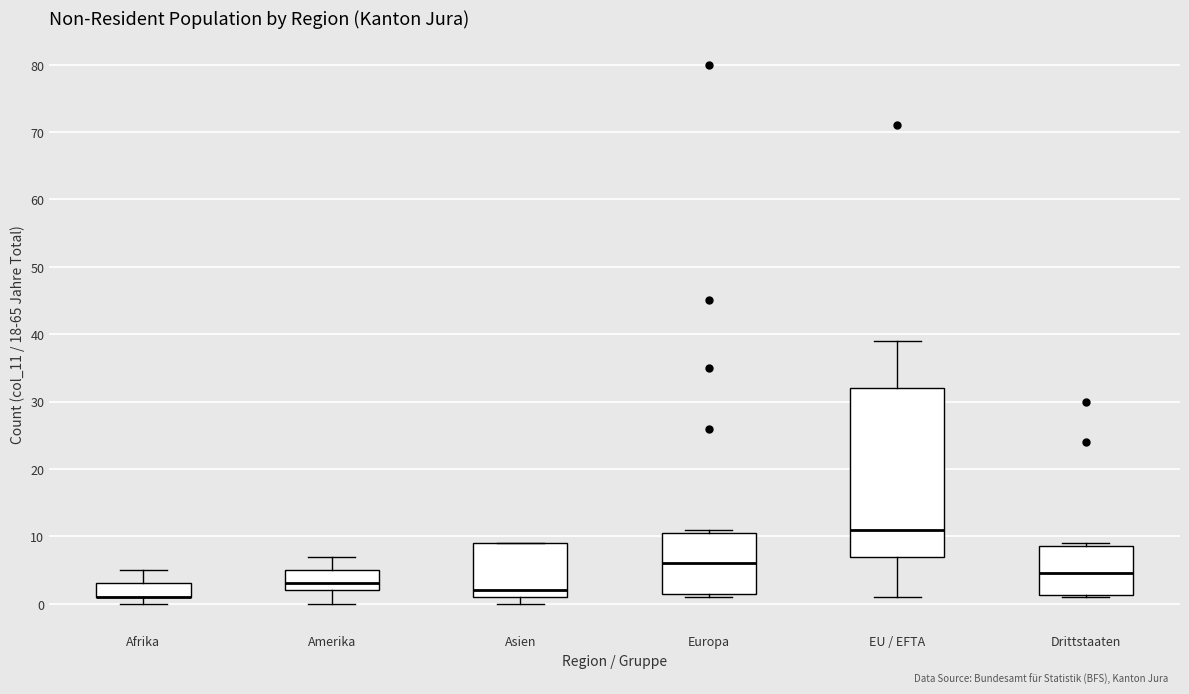

Reading left to right, transcribe this box plot: for each box, give where its median line is, the range the box spans, and where its two whiskers end, as read against the y-axis. The values are not printed on the chart, so give them approximately, as read against the axis.

Afrika: median 1 (drawn on the box's lower edge), box 1 to 3, whiskers 0 to 5
Amerika: median 3, box 2 to 5, whiskers 0 to 7
Asien: median 2, box 1 to 9, whiskers 0 to 9
Europa: median 6, box 2 to 11, whiskers 1 to 11 (just above the box's upper edge)
EU / EFTA: median 11, box 7 to 32, whiskers 1 to 39
Drittstaaten: median 5, box 1 to 9, whiskers 1 to 9 (just above the box's upper edge)